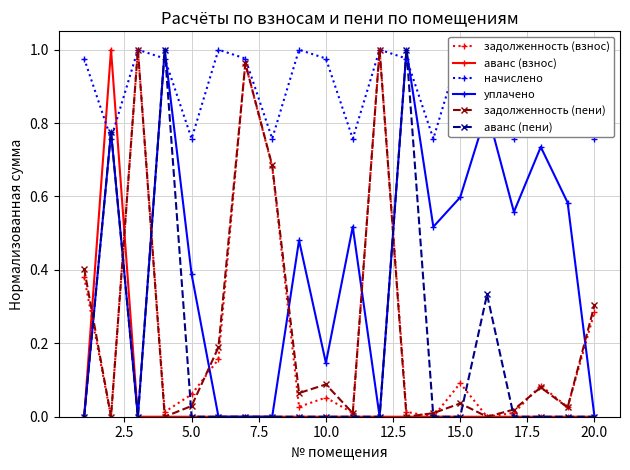

The value of уплачено at 15.0 is 0.6. True or false?

True